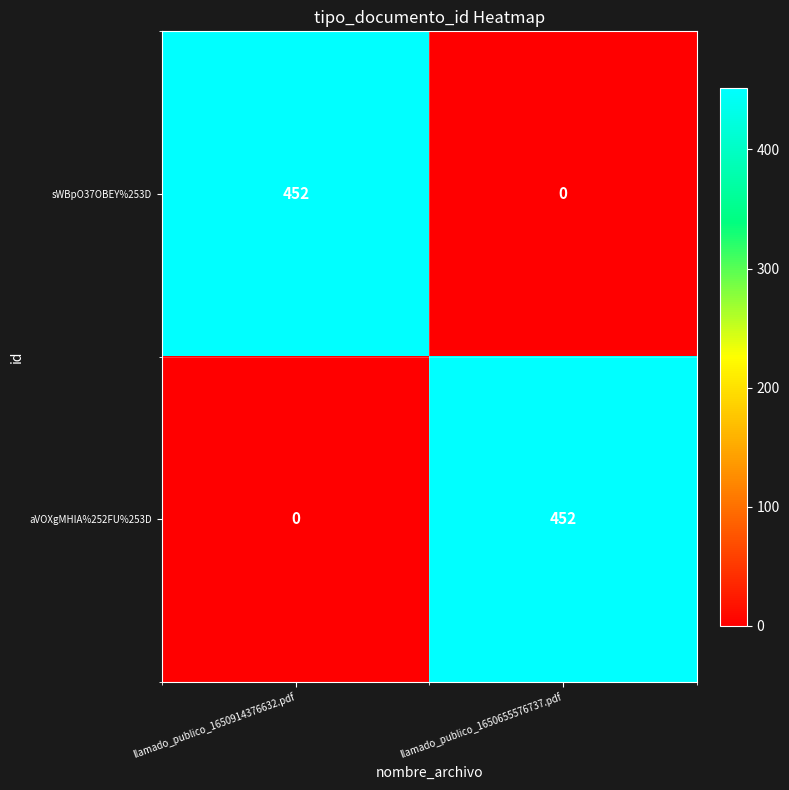

What is the difference between the sWBpO37OBEY%253D values at llamado_publico_1650655576737.pdf and llamado_publico_1650914376632.pdf?

452